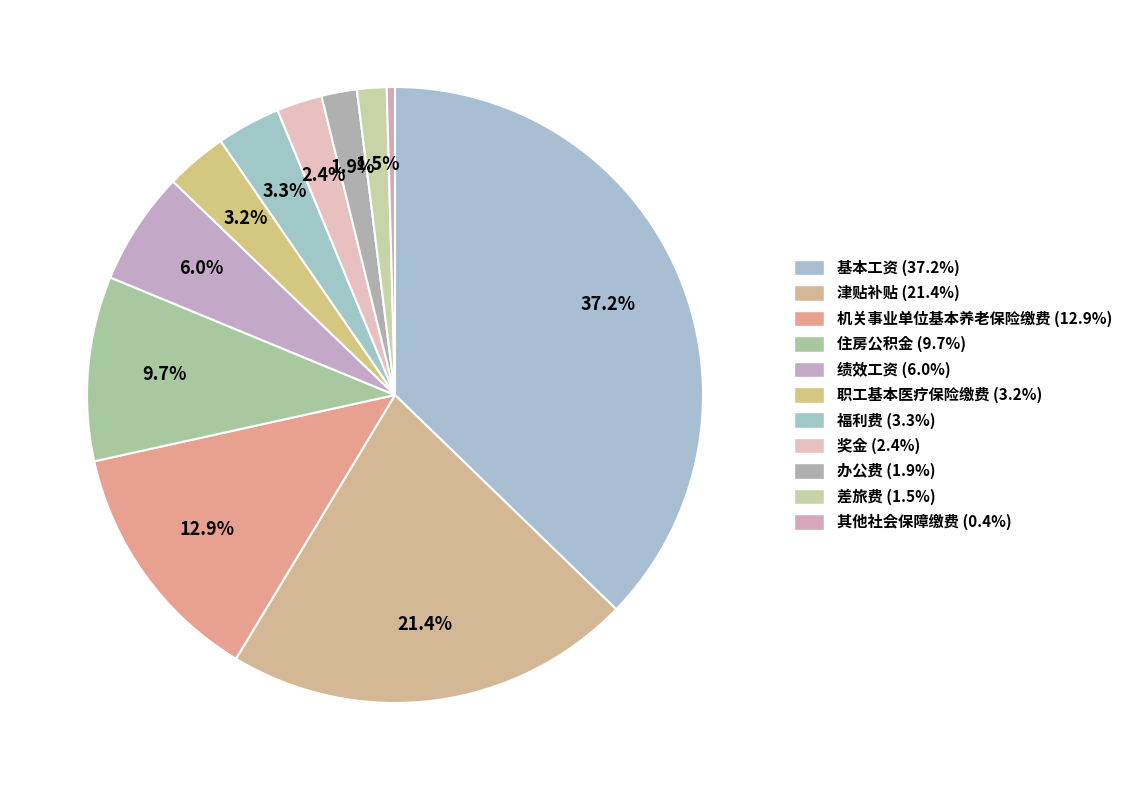

How many slices are in this pie chart?

11